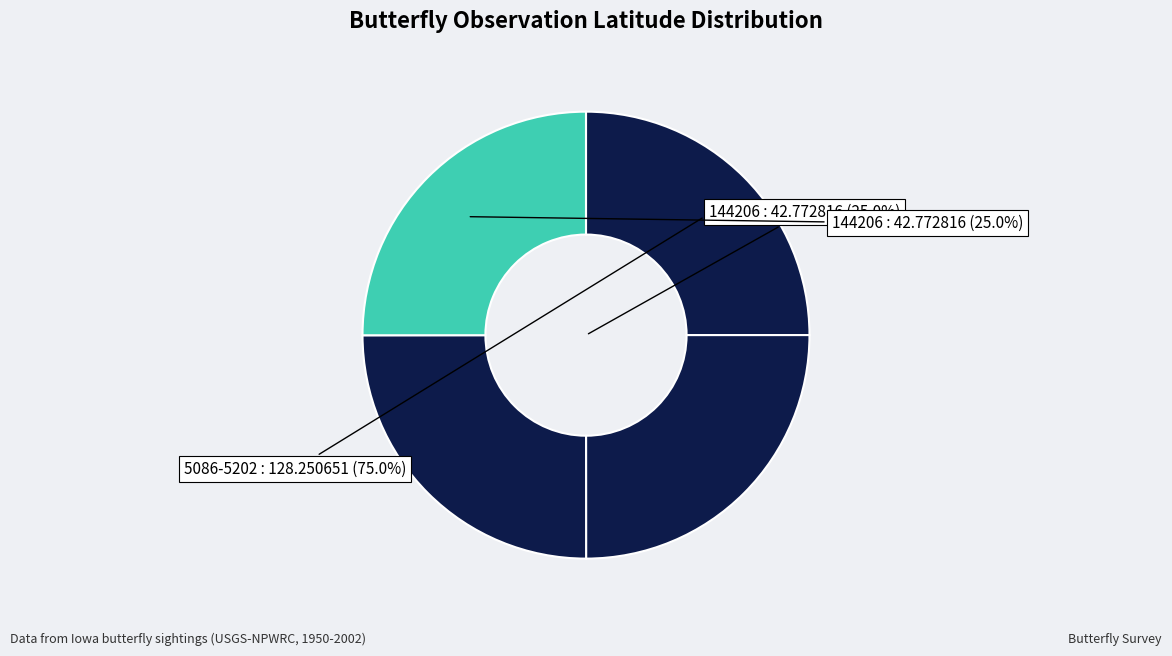

The 144206 slice represents 25% of the pie. True or false?

True